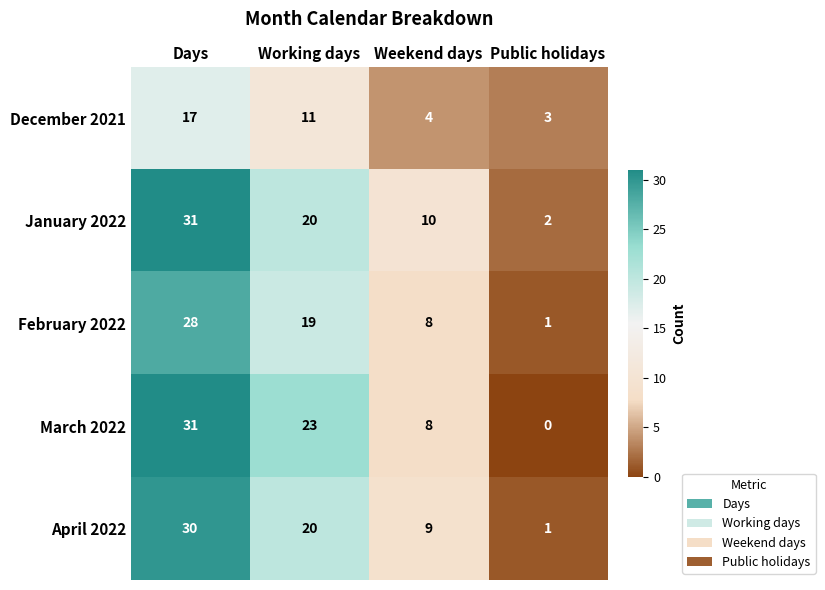

Which label corresponds to the largest value in the chart?

Days